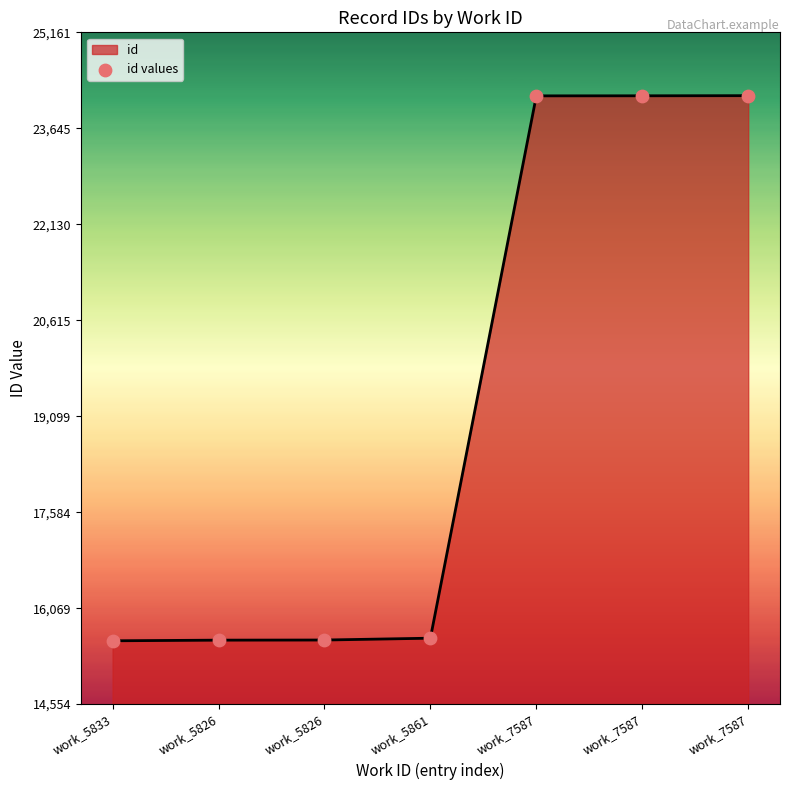

Does the chart have visible grid lines?

No